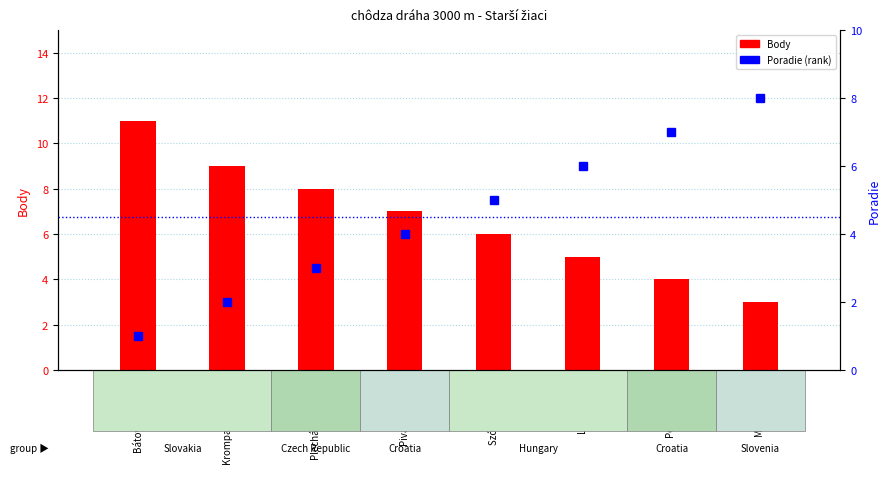

How many series are shown in this chart?

2